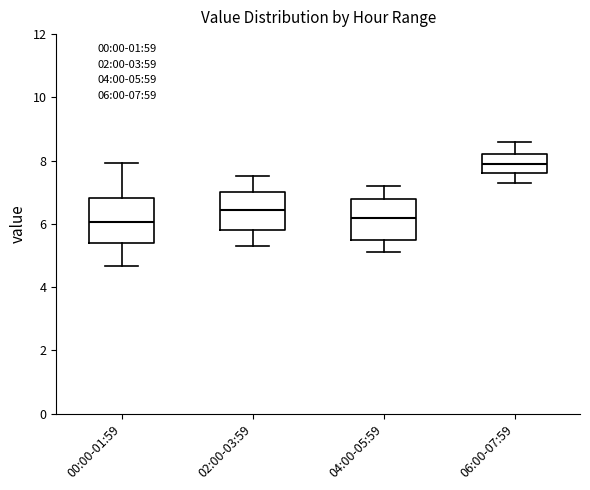

Reading left to right, transcribe this box plot: for each box, give where its median line is, the range the box spans, and where its two whiskers end, as read against the y-axis. The values are not printed on the chart, so give them approximately, as read against the axis.

00:00-01:59: median 6.0, box 5.4 to 6.8, whiskers 4.6 to 8.0
02:00-03:59: median 6.4, box 5.8 to 7.0, whiskers 5.4 to 7.6
04:00-05:59: median 6.2, box 5.6 to 6.8, whiskers 5.2 to 7.2
06:00-07:59: median 8.0, box 7.6 to 8.2, whiskers 7.4 to 8.6